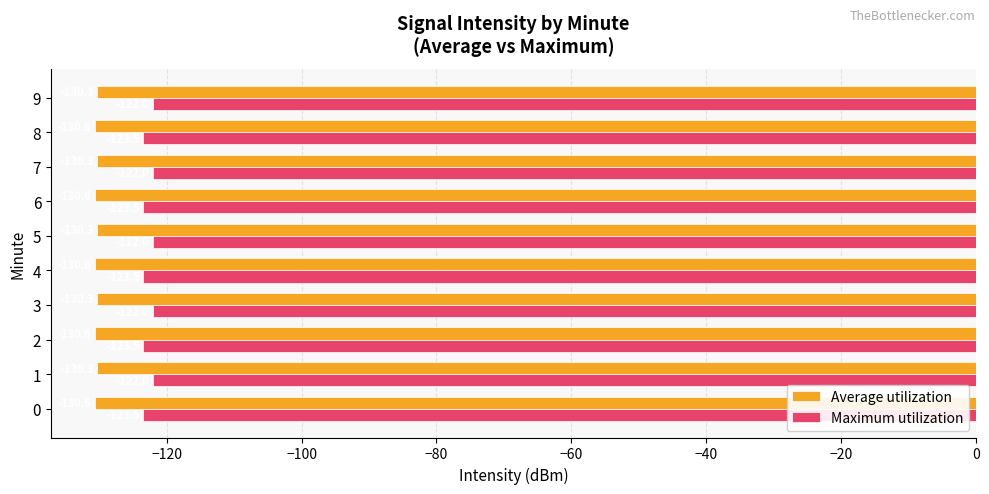

What are all the series names shown in the legend?

Average utilization, Maximum utilization